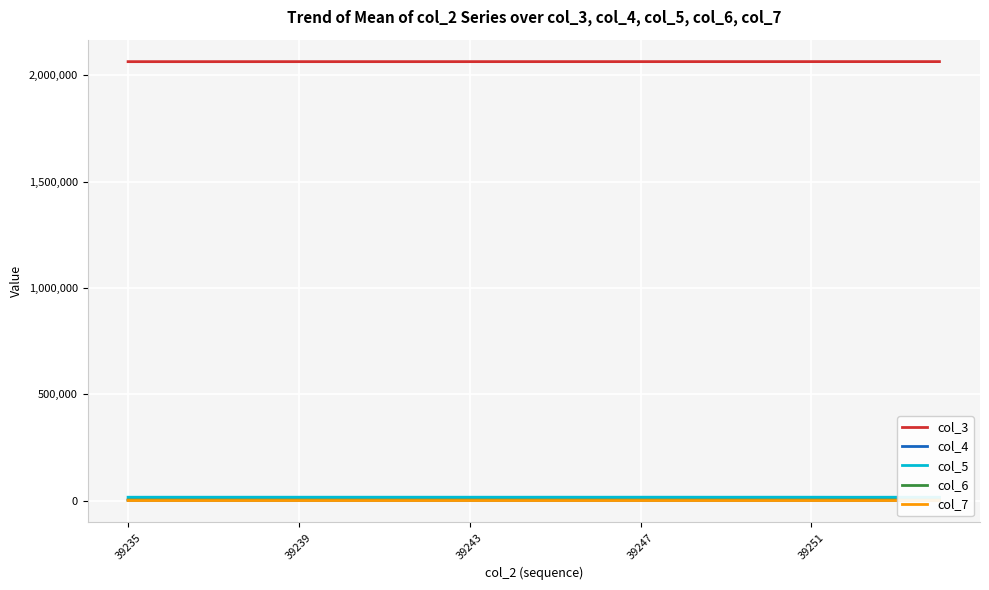

Count the number of categories in the chart.

20